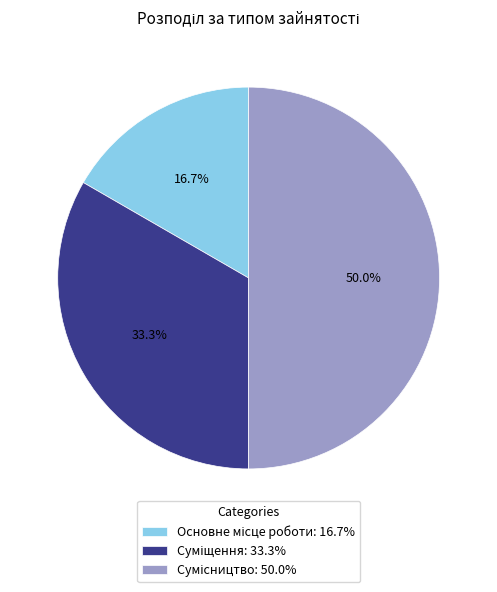

What percentage do Сумісництво and Суміщення together represent?

83.3%